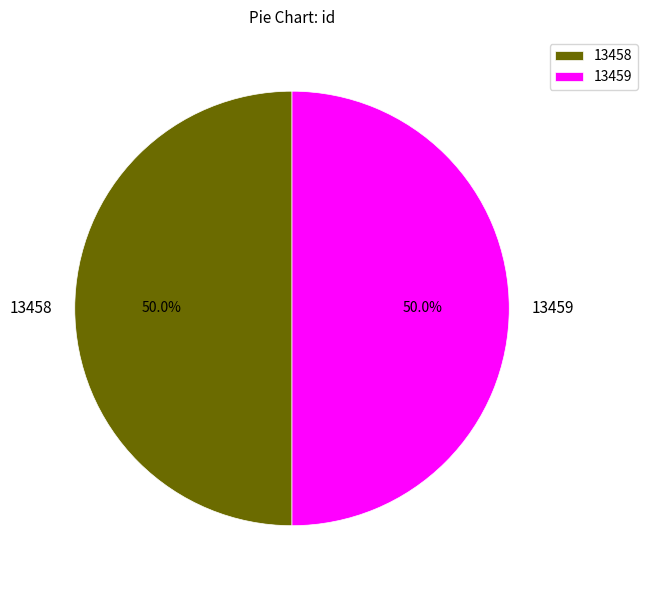

What is the ratio of the value at 13458 to the value at 13459?

1.0